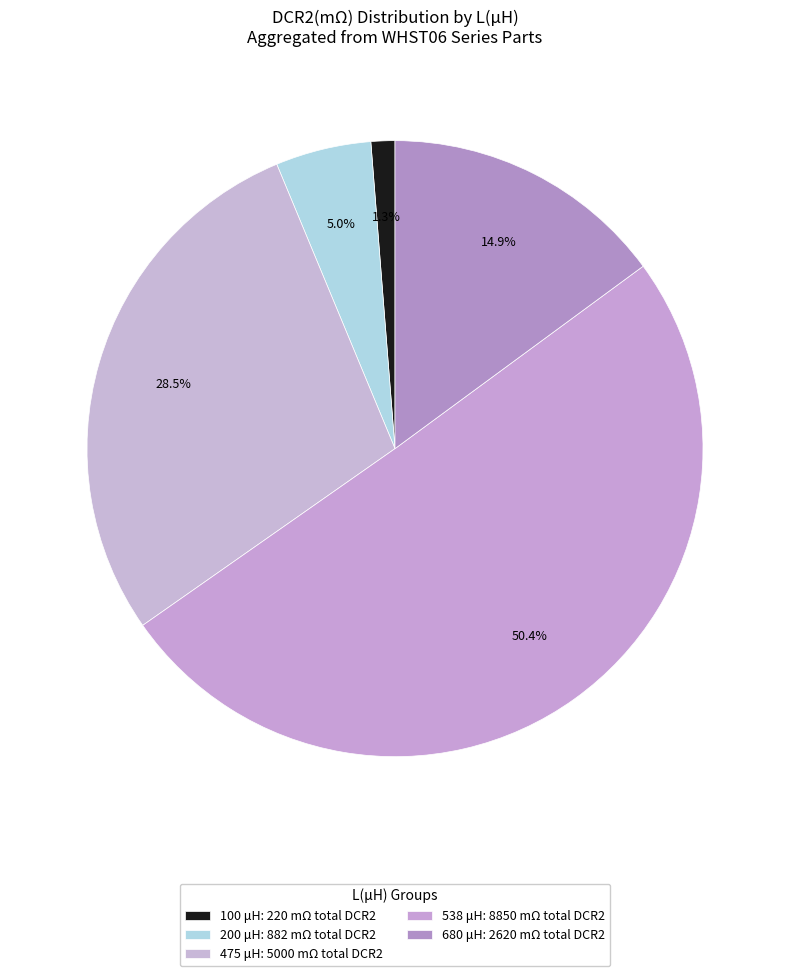

What is the largest slice in the pie chart?

538 (WHST06006G0)